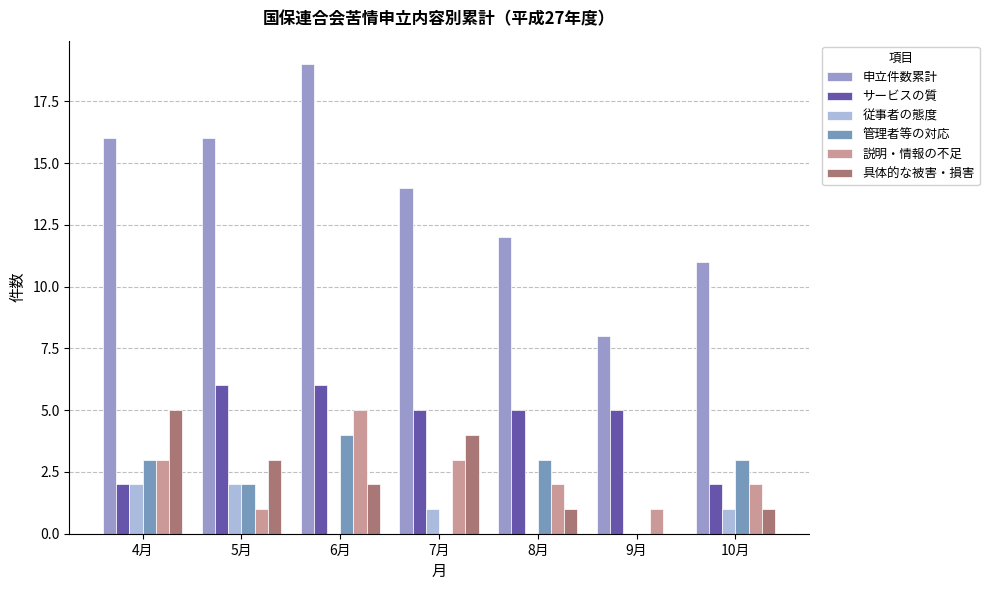

What is the average value of the 説明・情報の不足 series?

2